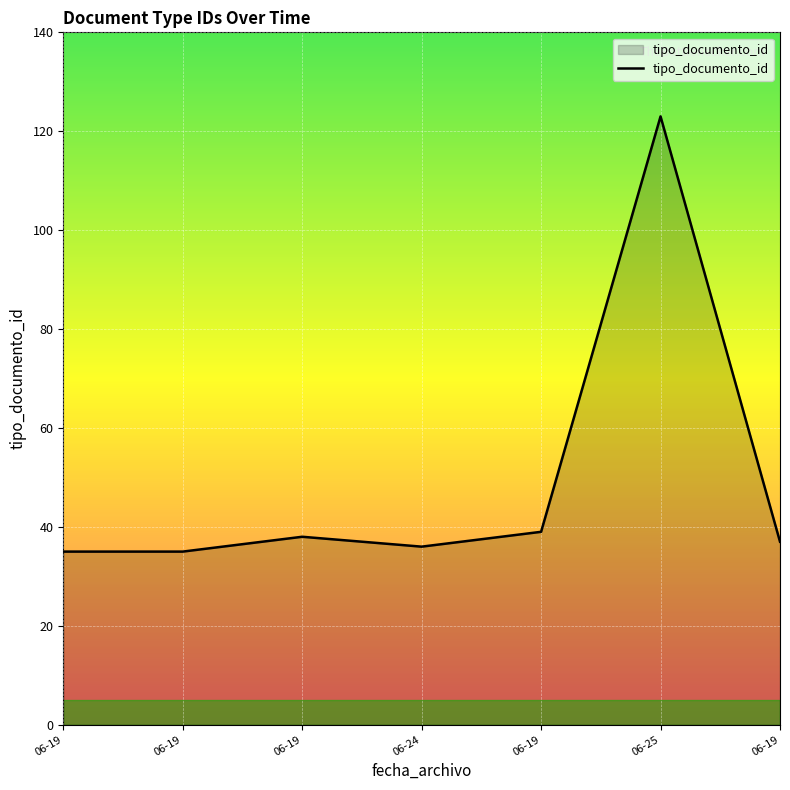

Count the number of data series in this chart.

1